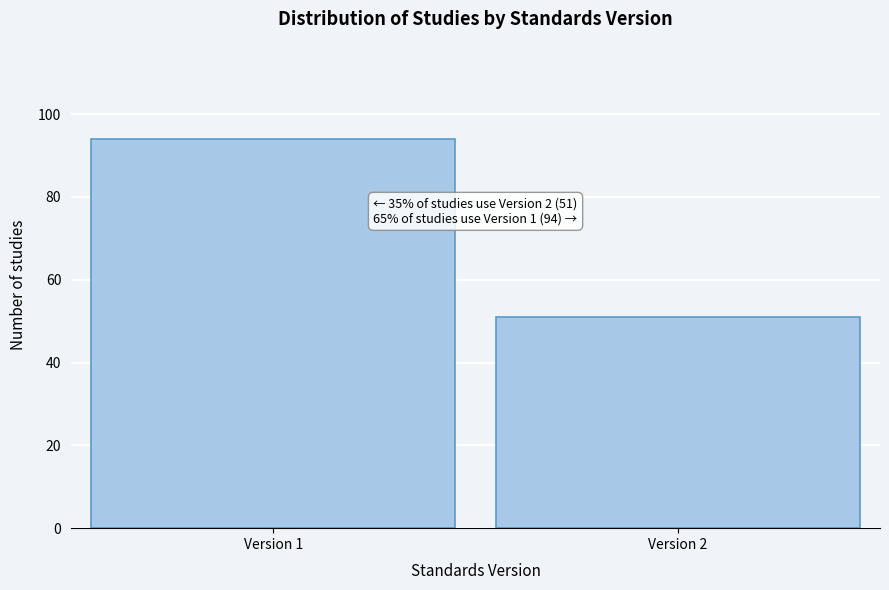

Reading left to right, transcribe all the data shown in this chart.

Version 1=94	Version 2=51